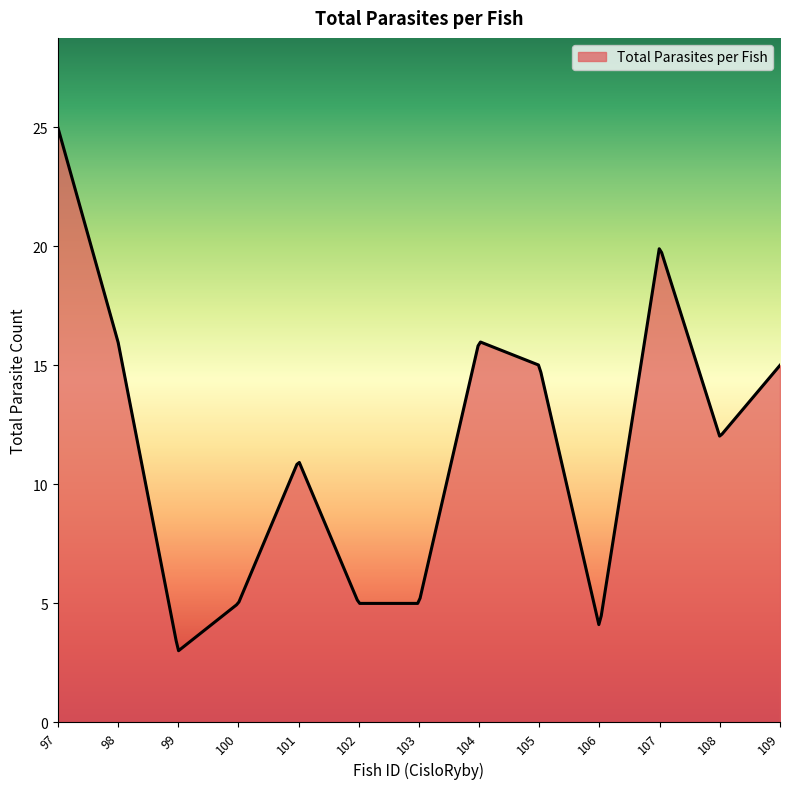

What is the difference between the maximum and minimum values?

22.0